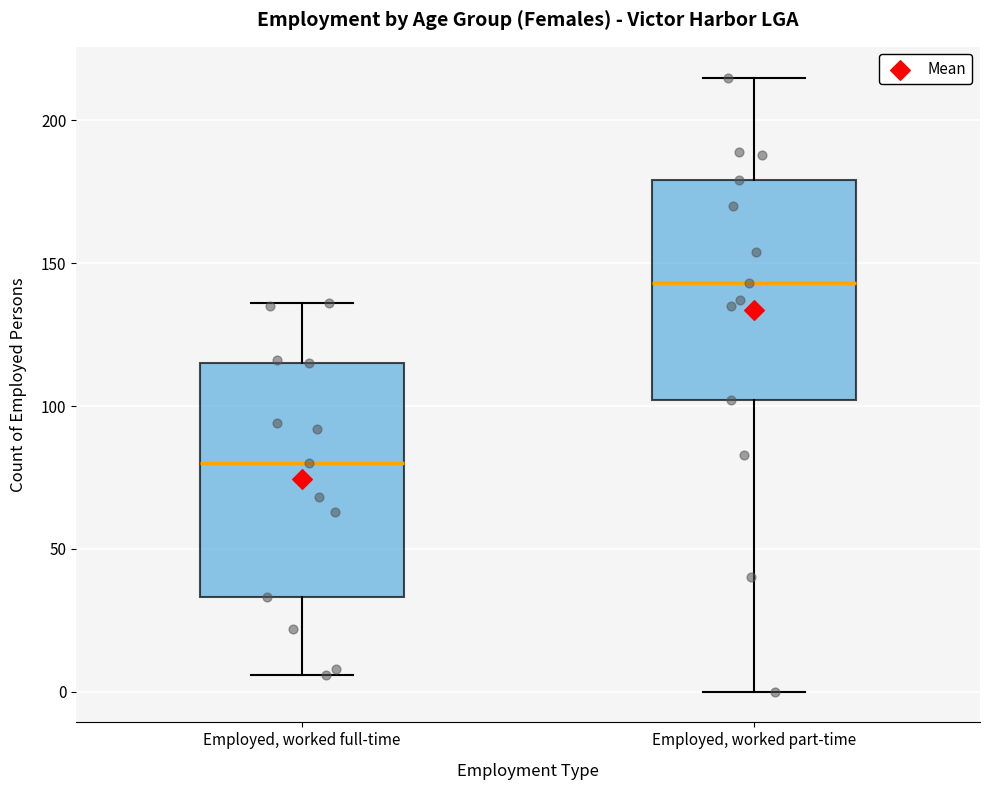

Where does the median line of the box for Employed, worked full-time sit on the y-axis? The values are not printed on the chart, so give them approximately, as read against the axis.

80